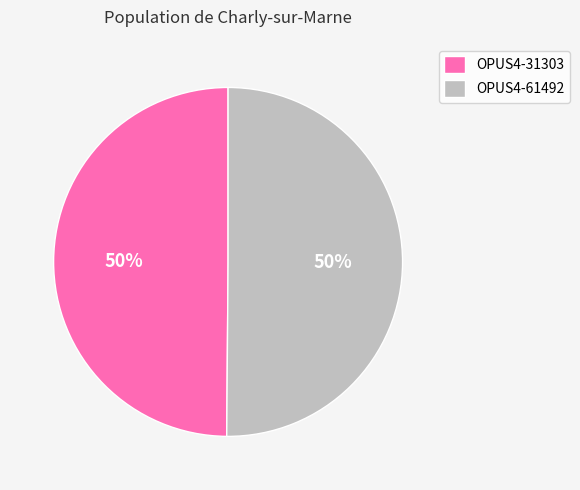

True or false: OPUS4-31303 accounts for 40% of the total.

False